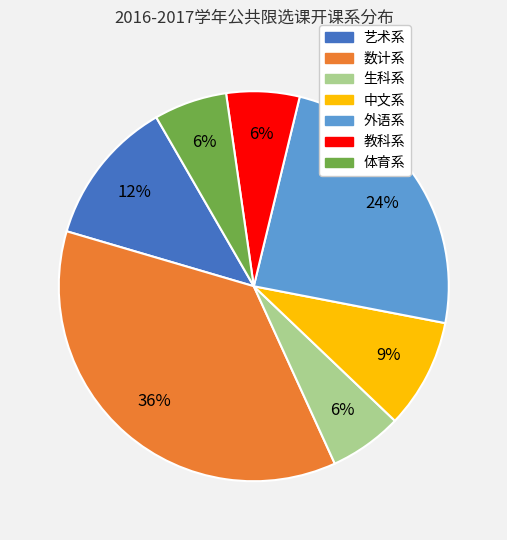

True or false: 教科系 accounts for 1% of the total.

False